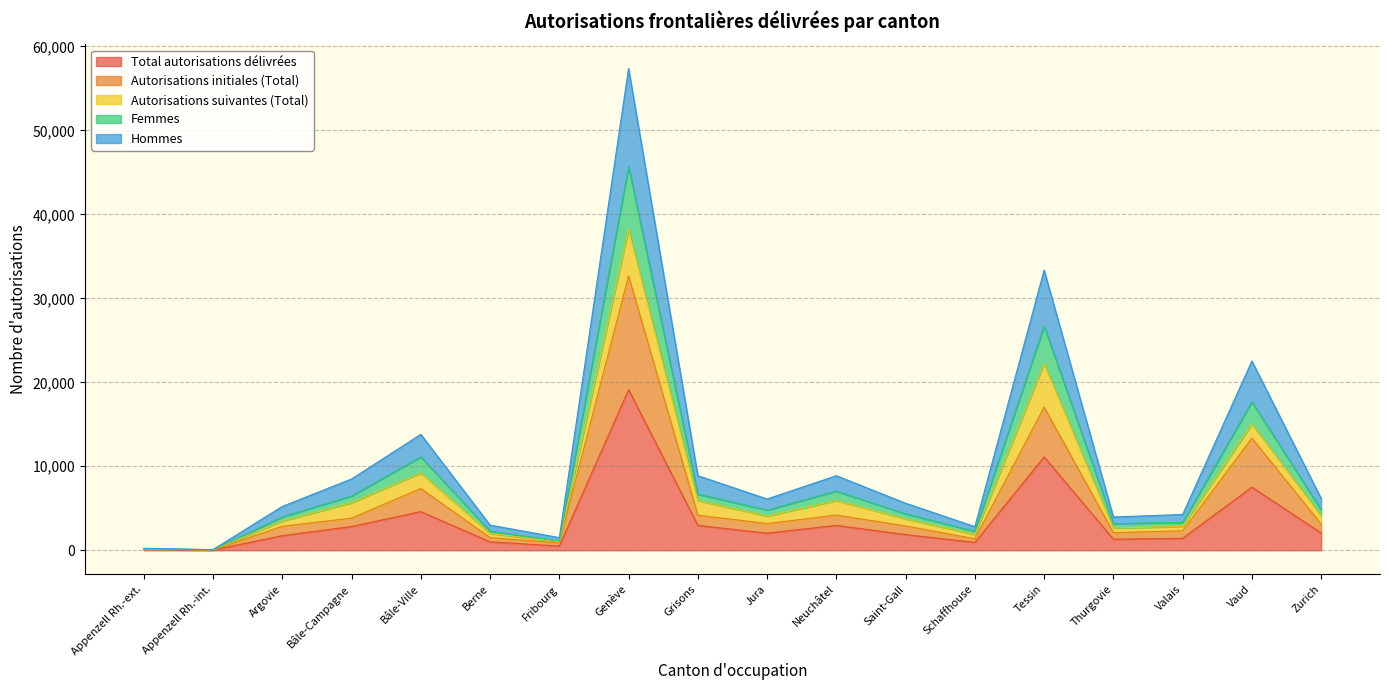

What is the total value across all series at Appenzell Rh.-int.?

204